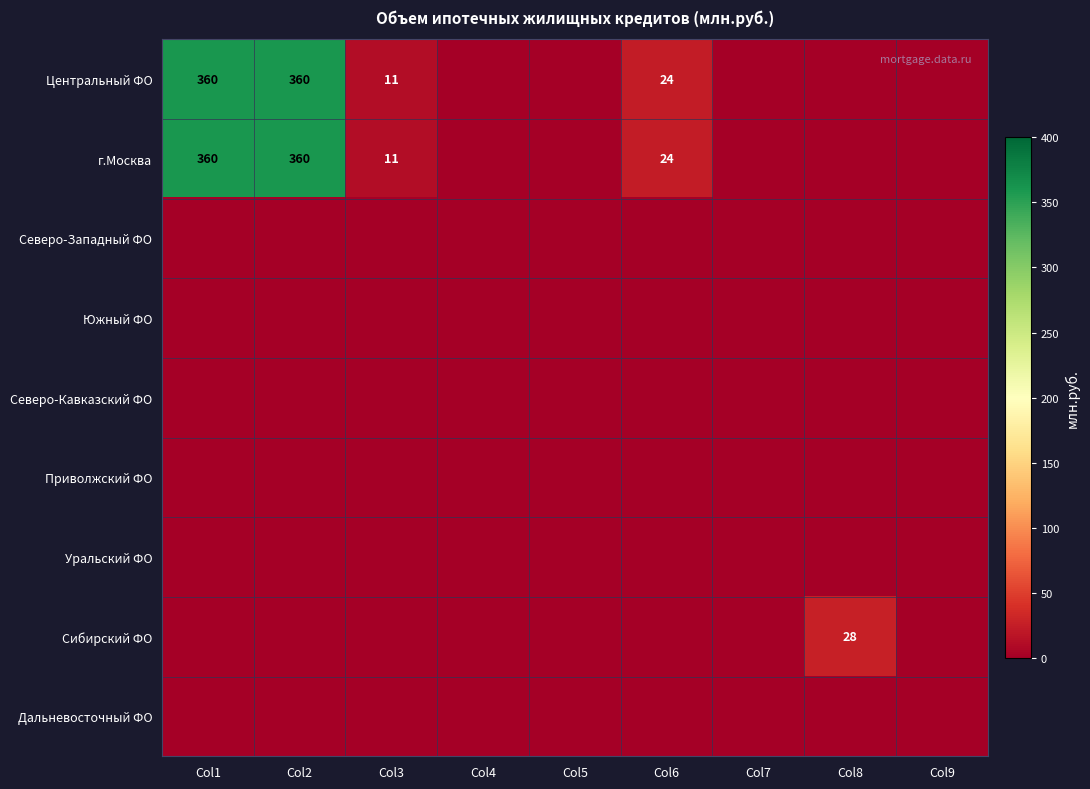

The г.Москва series shows 360 at Col2. True or false?

True